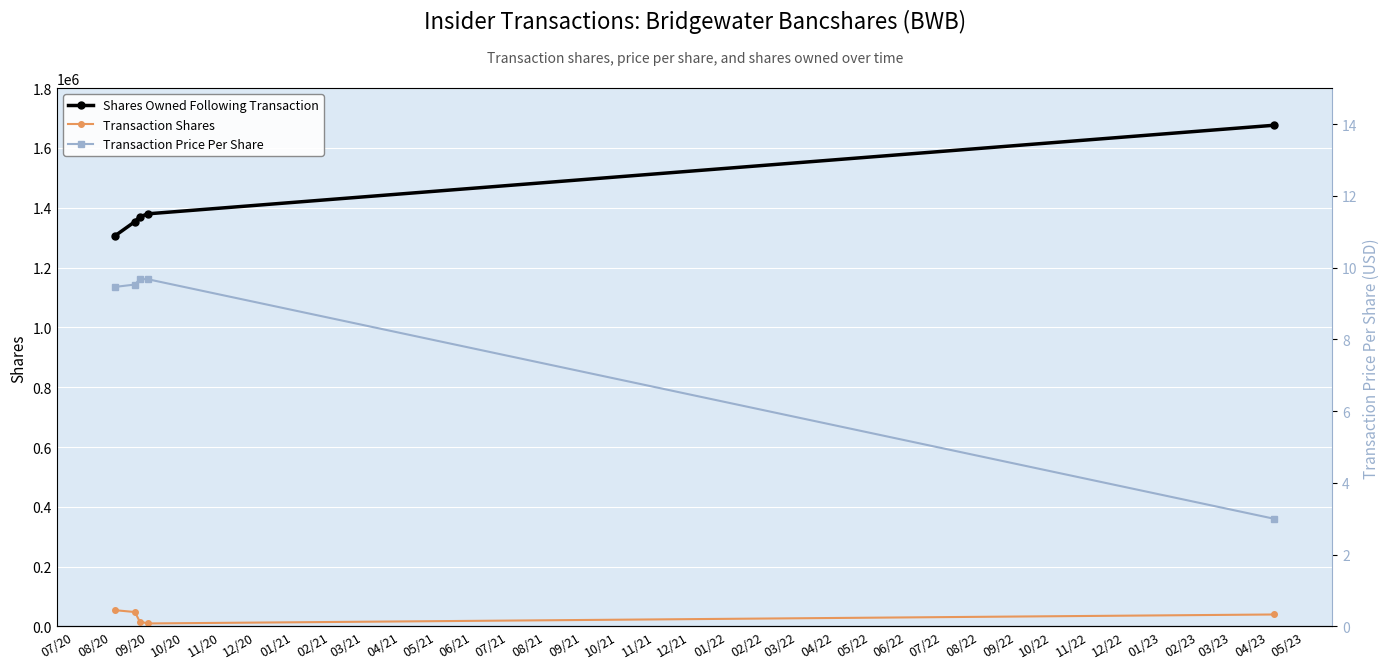

List the series in order of their peak value, lowest first.

Transaction Price Per Share, Transaction Shares, Shares Owned Following Transaction